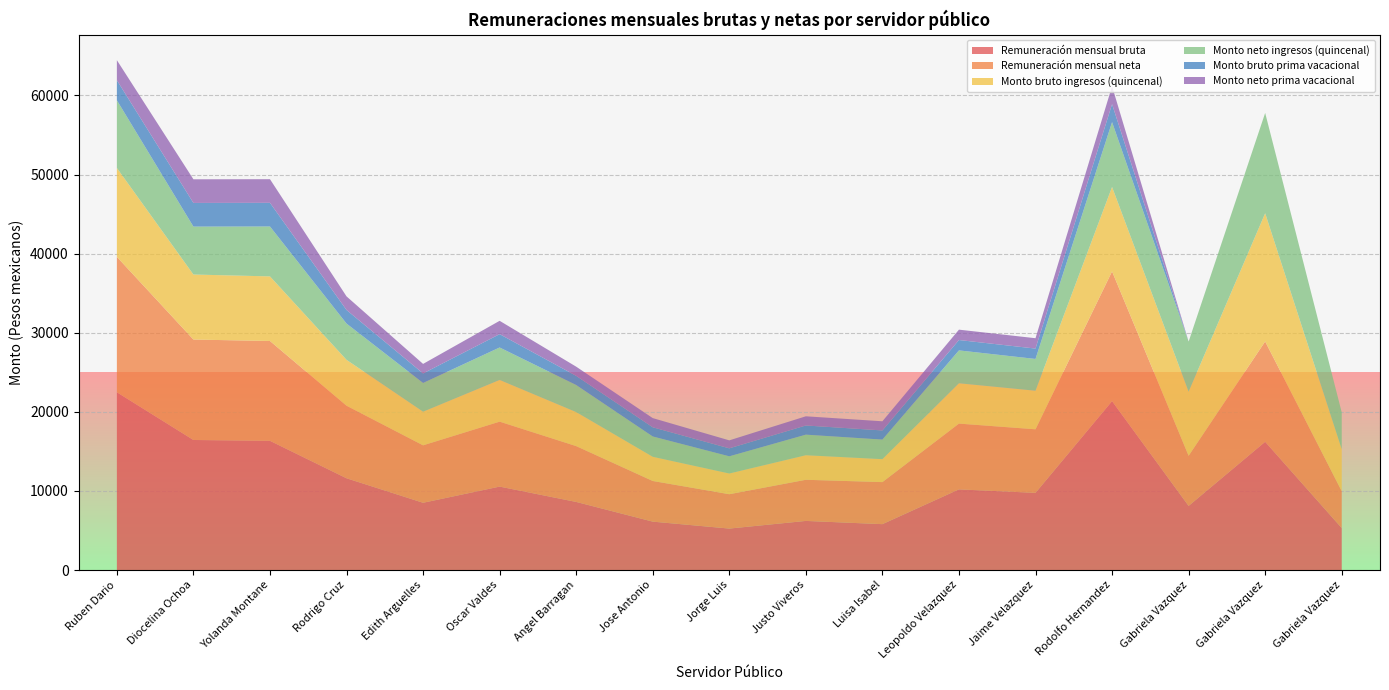

Reading left to right, extract all data points from this chart.

Remuneración mensual bruta: Ruben Dario Lopez=22472.7	Diocelina Ochoa=16439.1	Yolanda Montane=16332.8	Rodrigo Cruz=11598.8	Edith Arguelles=8501.9	Oscar Valdes=10546.4	Angel Barragan=8608.2	Jose Antonio Carrera=6118.0	Jorge Luis Hernandez=5240.1	Justo Viveros=6208.0	Luisa Isabel Basilio=5799.3	Leopoldo Velazquez=10194.6	Jaime Velazquez=9754.6	Rodolfo Hernandez=21352.6	Gabriela Vazquez 1=8105.1	Gabriela Vazquez 2=16210.2	Gabriela Vazquez 3=5306.9
Remuneración mensual neta: Ruben Dario Lopez=17118.3	Diocelina Ochoa=12698.6	Yolanda Montane=12621.7	Rodrigo Cruz=9172.3	Edith Arguelles=7262.7	Oscar Valdes=8209.9	Angel Barragan=7056.0	Jose Antonio Carrera=5138.7	Jorge Luis Hernandez=4343.8	Justo Viveros=5200.7	Luisa Isabel Basilio=5315.8	Leopoldo Velazquez=8316.1	Jaime Velazquez=8035.2	Rodolfo Hernandez=16399.3	Gabriela Vazquez 1=6334.5	Gabriela Vazquez 2=12682.8	Gabriela Vazquez 3=4660.8
Monto bruto ingresos (quincenal): Ruben Dario Lopez=11236.4	Diocelina Ochoa=8219.5	Yolanda Montane=8166.4	Rodrigo Cruz=5799.4	Edith Arguelles=4251.0	Oscar Valdes=5273.2	Angel Barragan=4304.1	Jose Antonio Carrera=3059.0	Jorge Luis Hernandez=2620.1	Justo Viveros=3104.0	Luisa Isabel Basilio=2899.7	Leopoldo Velazquez=5097.3	Jaime Velazquez=4877.3	Rodolfo Hernandez=10676.3	Gabriela Vazquez 1=8105.1	Gabriela Vazquez 2=16210.2	Gabriela Vazquez 3=5306.9
Monto neto ingresos (quincenal): Ruben Dario Lopez=8560.1	Diocelina Ochoa=6060.1	Yolanda Montane=6310.9	Rodrigo Cruz=4586.2	Edith Arguelles=3631.3	Oscar Valdes=4104.9	Angel Barragan=3419.1	Jose Antonio Carrera=2569.4	Jorge Luis Hernandez=2171.9	Justo Viveros=2600.4	Luisa Isabel Basilio=2474.4	Leopoldo Velazquez=4158.0	Jaime Velazquez=4017.6	Rodolfo Hernandez=8199.6	Gabriela Vazquez 1=6334.5	Gabriela Vazquez 2=12682.8	Gabriela Vazquez 3=4660.8
Monto bruto prima vacacional: Ruben Dario Lopez=2534.4	Diocelina Ochoa=2989.5	Yolanda Montane=2989.1	Rodrigo Cruz=1718.7	Edith Arguelles=1205.4	Oscar Valdes=1685.3	Angel Barragan=1160.4	Jose Antonio Carrera=1160.4	Jorge Luis Hernandez=1008.3	Justo Viveros=1160.4	Luisa Isabel Basilio=1157.4	Leopoldo Velazquez=1310.6	Jaime Velazquez=1310.6	Rodolfo Hernandez=2270.5	Gabriela Vazquez 1=0.0	Gabriela Vazquez 2=0.0	Gabriela Vazquez 3=0.0
Monto neto prima vacacional: Ruben Dario Lopez=2534.4	Diocelina Ochoa=2989.5	Yolanda Montane=2989.1	Rodrigo Cruz=1718.7	Edith Arguelles=1205.4	Oscar Valdes=1685.3	Angel Barragan=1160.4	Jose Antonio Carrera=1160.4	Jorge Luis Hernandez=1008.3	Justo Viveros=1160.4	Luisa Isabel Basilio=1157.4	Leopoldo Velazquez=1310.6	Jaime Velazquez=1310.6	Rodolfo Hernandez=2270.5	Gabriela Vazquez 1=0.0	Gabriela Vazquez 2=0.0	Gabriela Vazquez 3=0.0